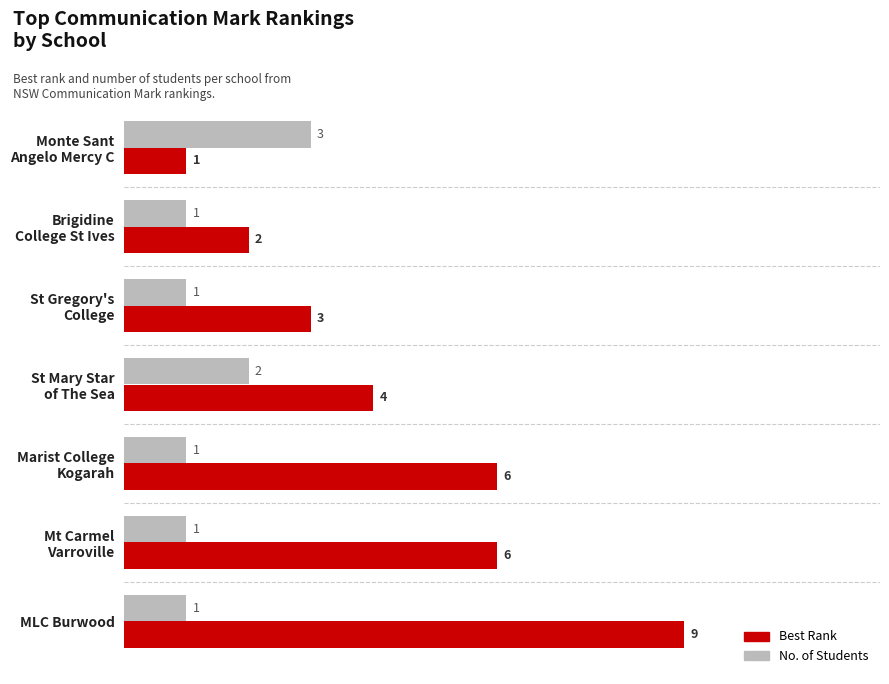

List the series in order of their peak value, highest first.

Best Rank, No. of Students